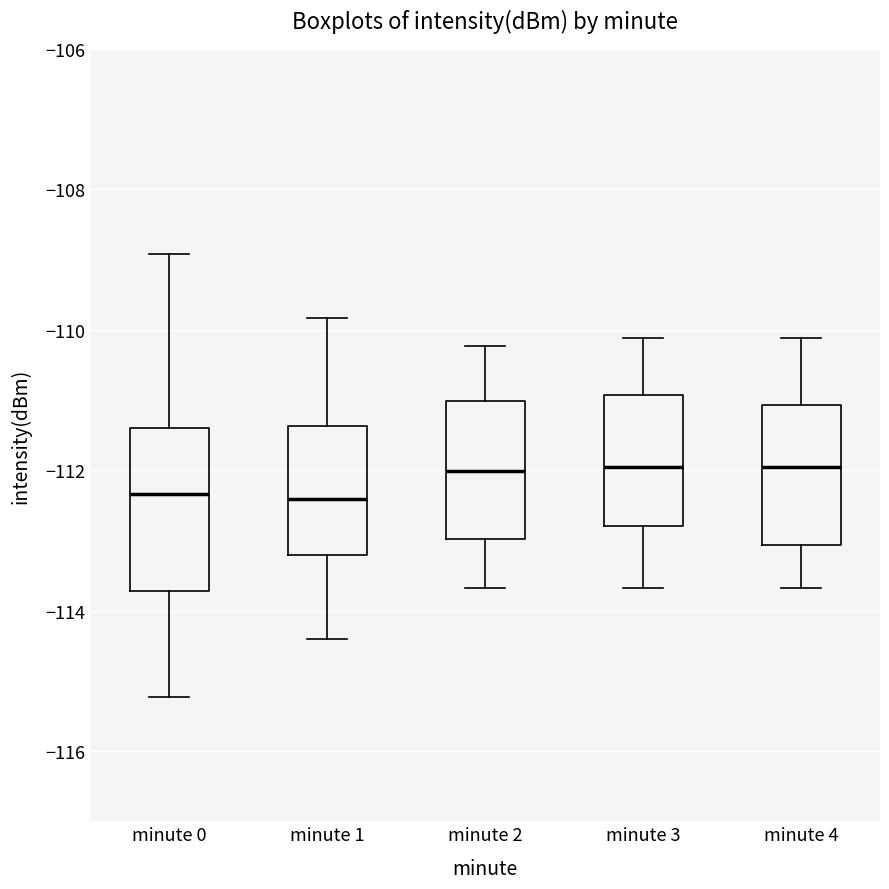

Reading left to right, read every box against the y-axis: the position of its median line, the range the box covers, and the ends of its whiskers. The values are not printed on the chart, so give them approximately, as read against the axis.

minute 0: median -112.4, box -113.8 to -111.4, whiskers -115.2 to -109.0
minute 1: median -112.4, box -113.2 to -111.4, whiskers -114.4 to -109.8
minute 2: median -112.0, box -113.0 to -111.0, whiskers -113.6 to -110.2
minute 3: median -112.0, box -112.8 to -111.0, whiskers -113.6 to -110.2
minute 4: median -112.0, box -113.0 to -111.0, whiskers -113.6 to -110.2